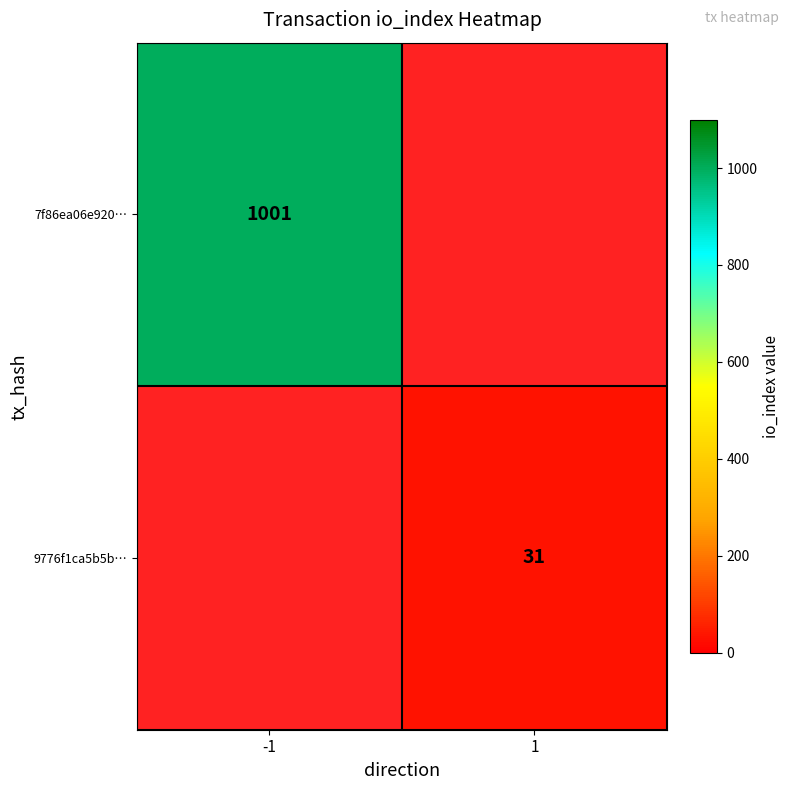

The 9776f1ca5b5b… series shows 21 at 1. True or false?

False